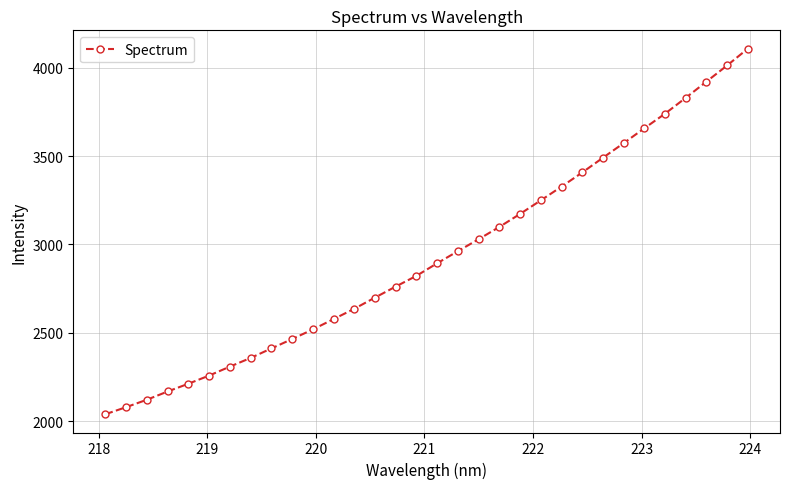

What is the greatest value displayed?

4108.6